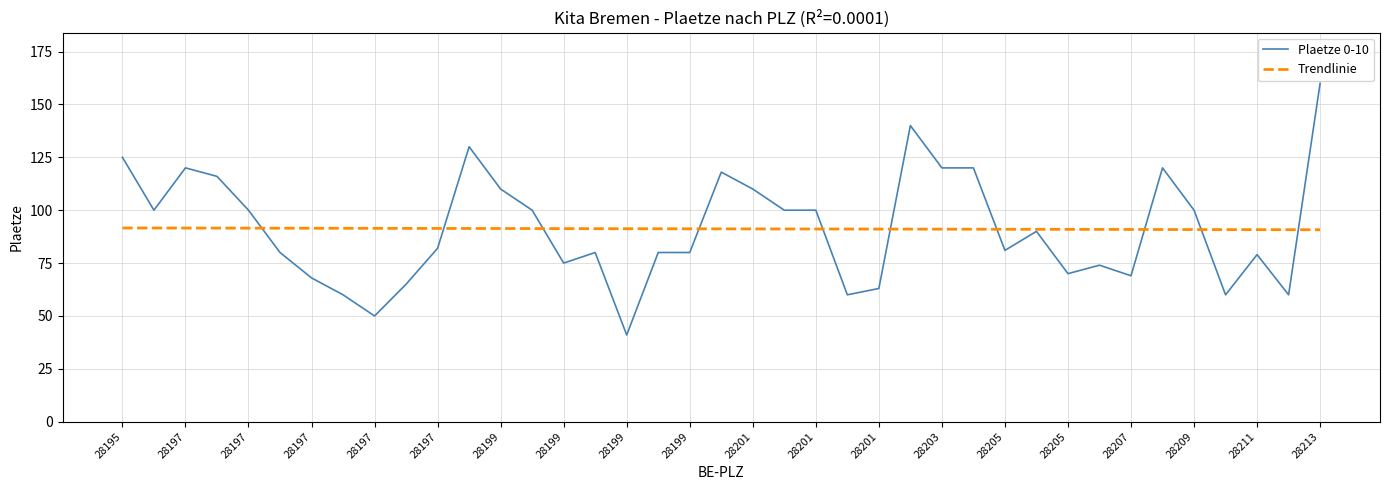

What is the greatest value displayed?

160.0